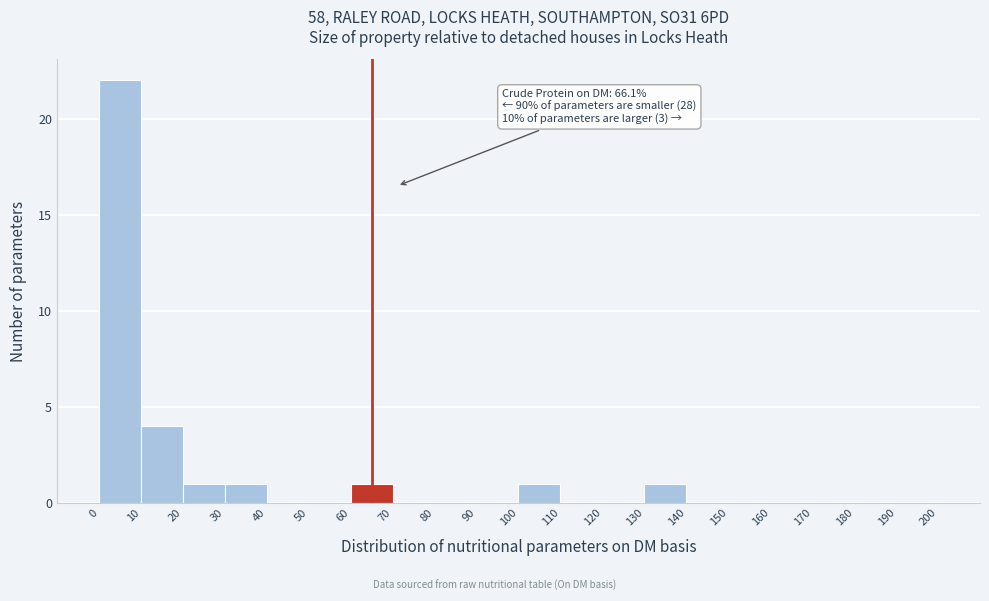

Over which range of the x-axis is the bar tallest?

0 to 10